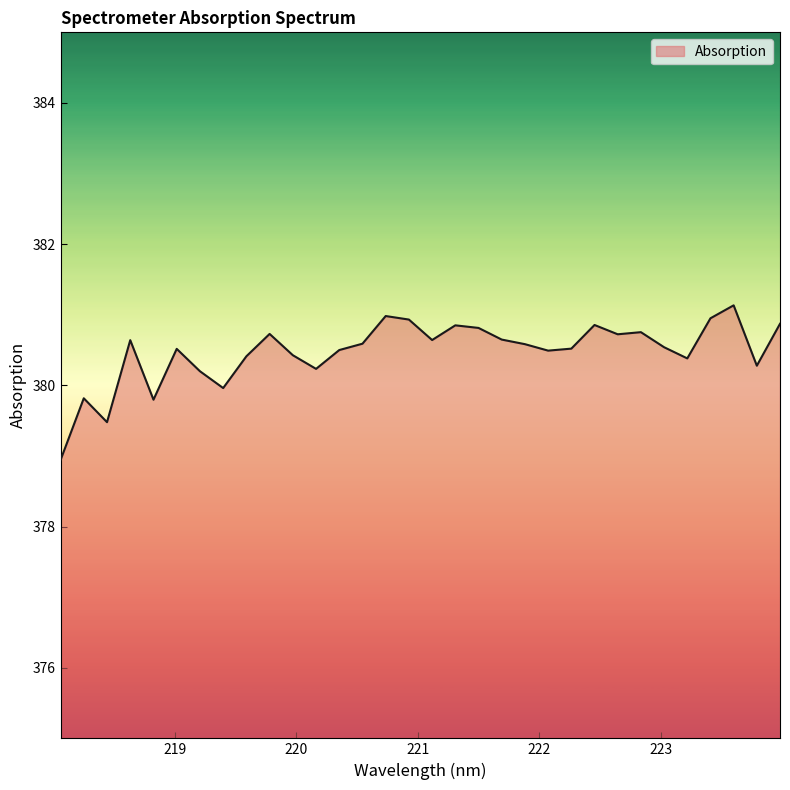

How many lines are shown in the chart?

1